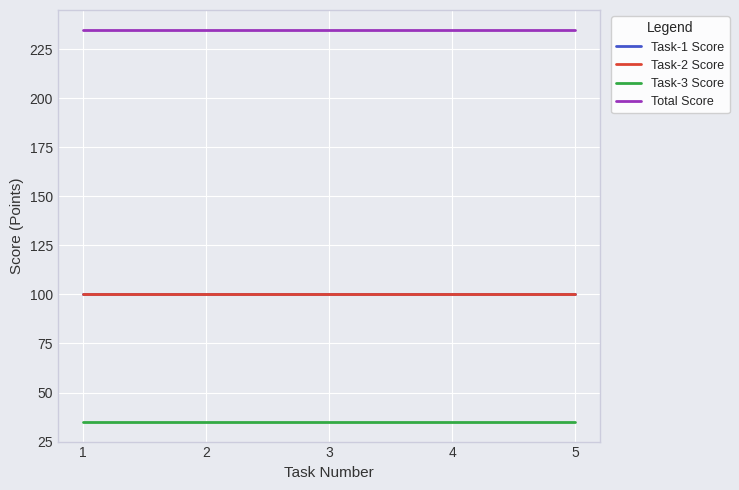

Does the chart have visible grid lines?

Yes